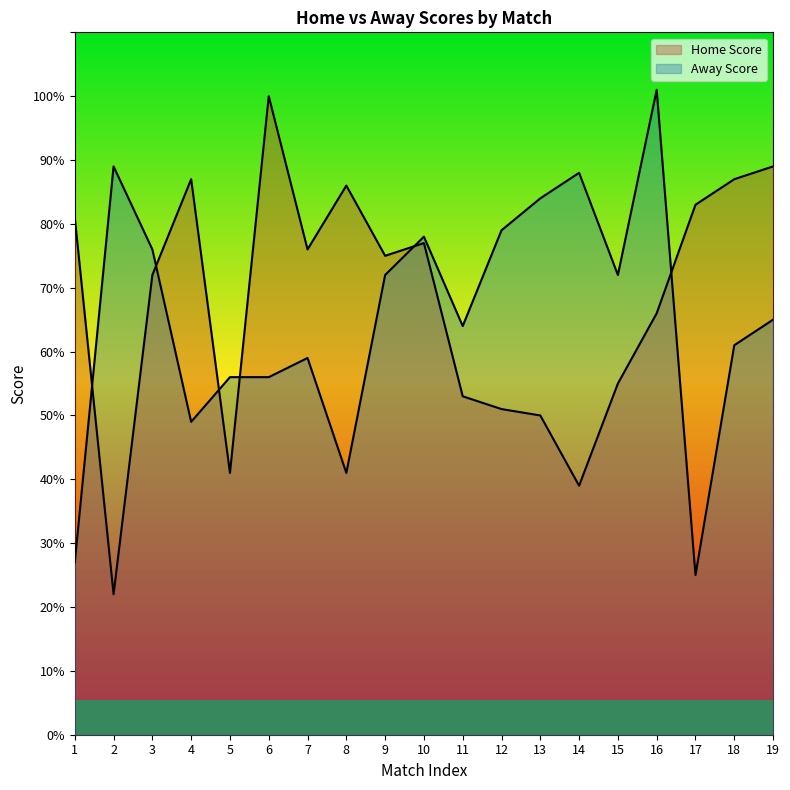

Reading right to left, list all the values displayed in this chart.

Home Score: 19=89	18=87	17=83	16=66	15=55	14=39	13=50	12=51	11=53	10=77	9=75	8=86	7=76	6=100	5=41	4=87	3=72	2=22	1=81
Away Score: 19=65	18=61	17=25	16=101	15=72	14=88	13=84	12=79	11=64	10=78	9=72	8=41	7=59	6=56	5=56	4=49	3=76	2=89	1=27